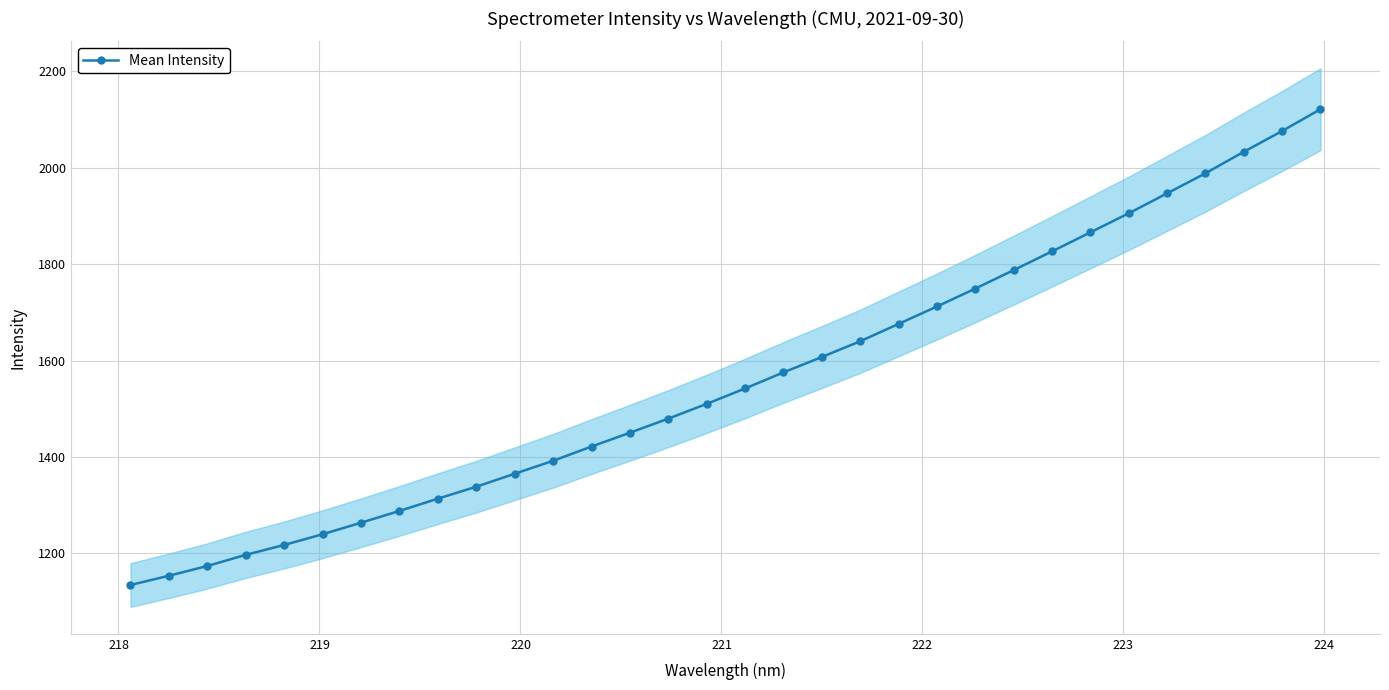

What is the highest value of the Mean Intensity series?

2121.6